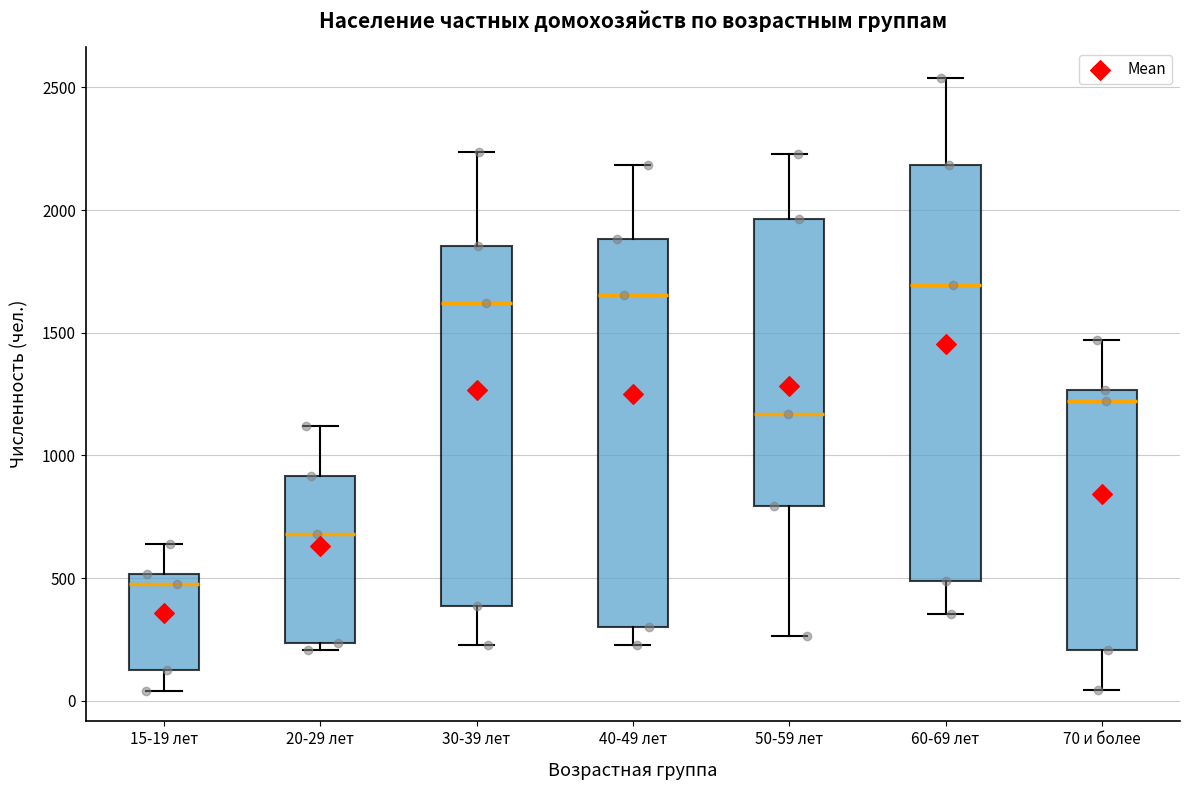

Which box has the lowest median line?

15-19 лет